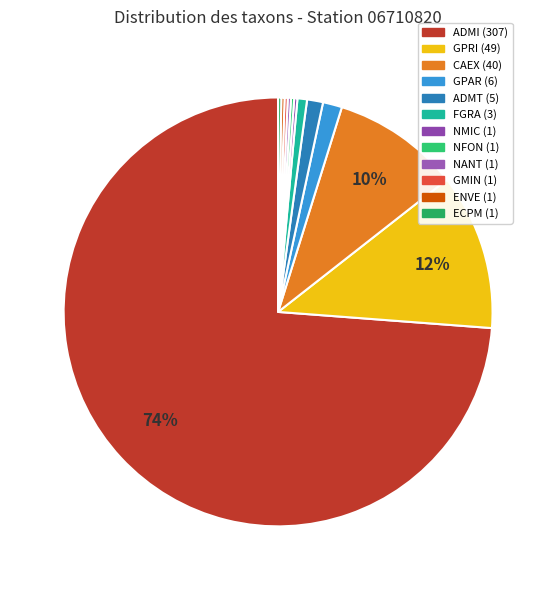

Which category has the smallest portion of the pie?

NFON